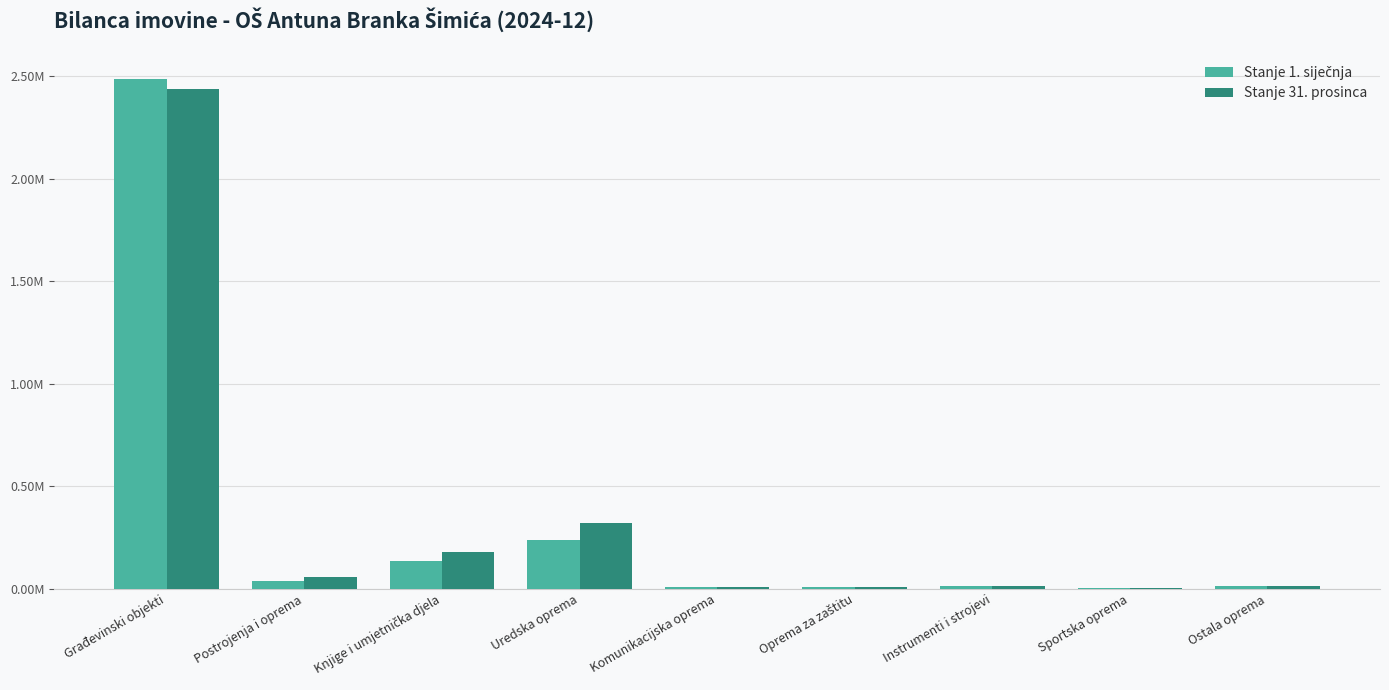

What value does the Stanje 31. prosinca series have at Uredska oprema?

321325.1